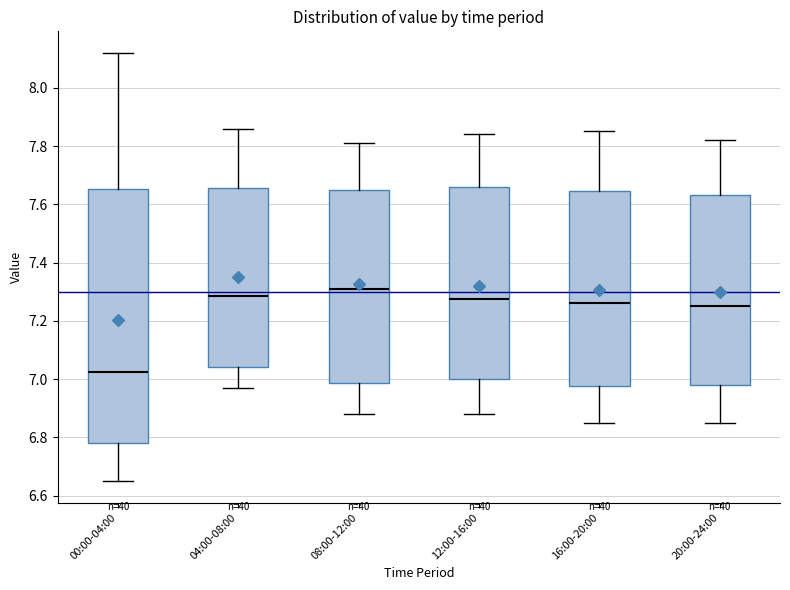

Where is the upper edge of the box for 00:00-04:00 on the y-axis? The values are not printed on the chart, so give them approximately, as read against the axis.

7.66